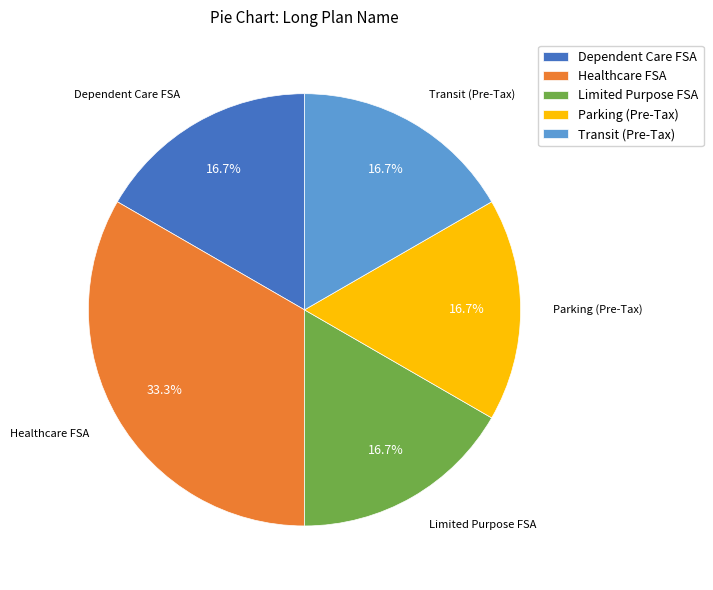

Which slice is the largest?

Healthcare FSA